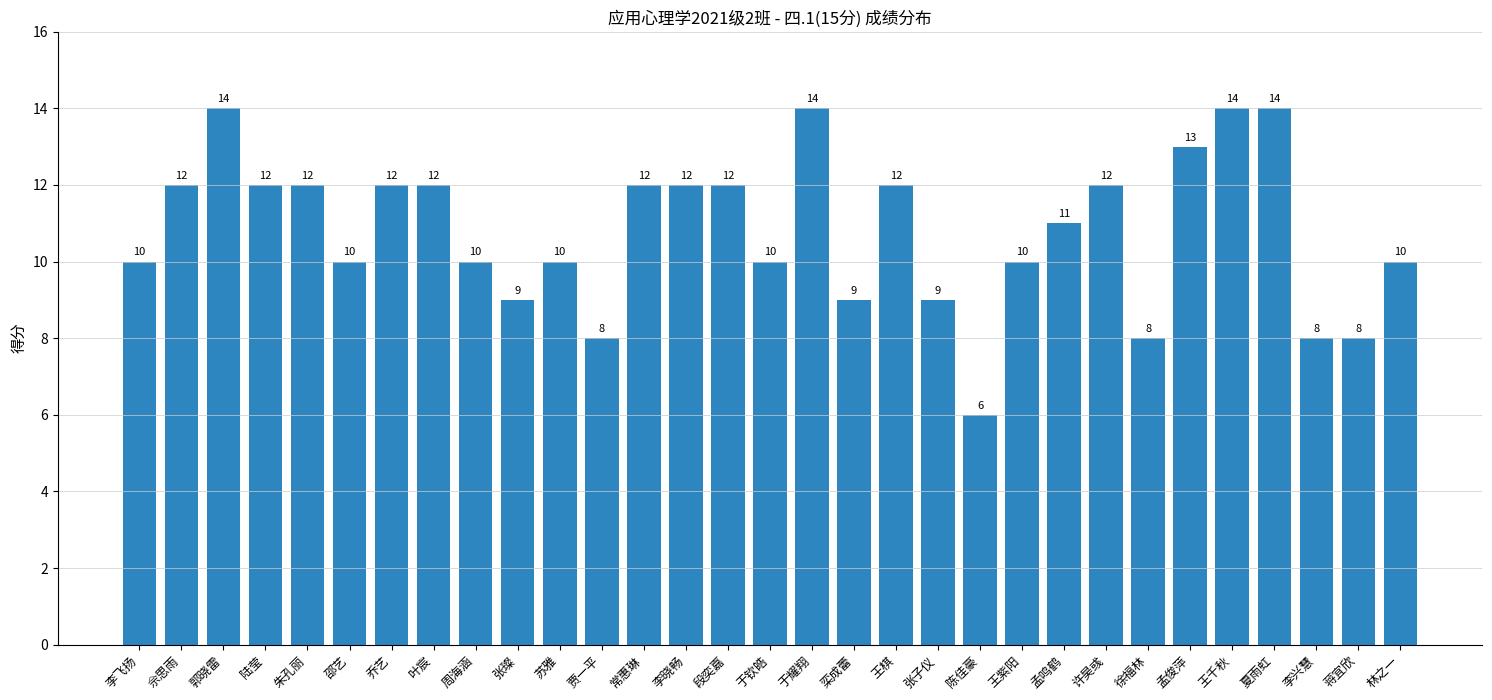

Approximately how many times larger is the value at 王棋 compared to 于钦皓?

1.2